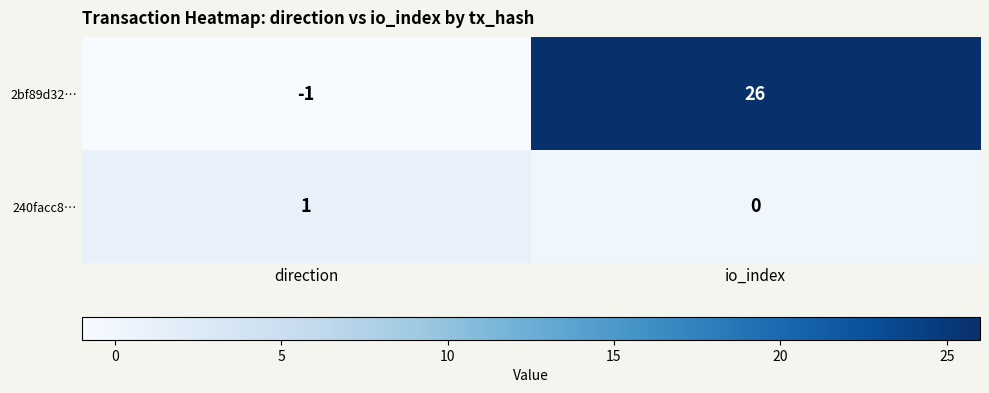

Where is 2bf89d32… nearest to the value 12?

direction